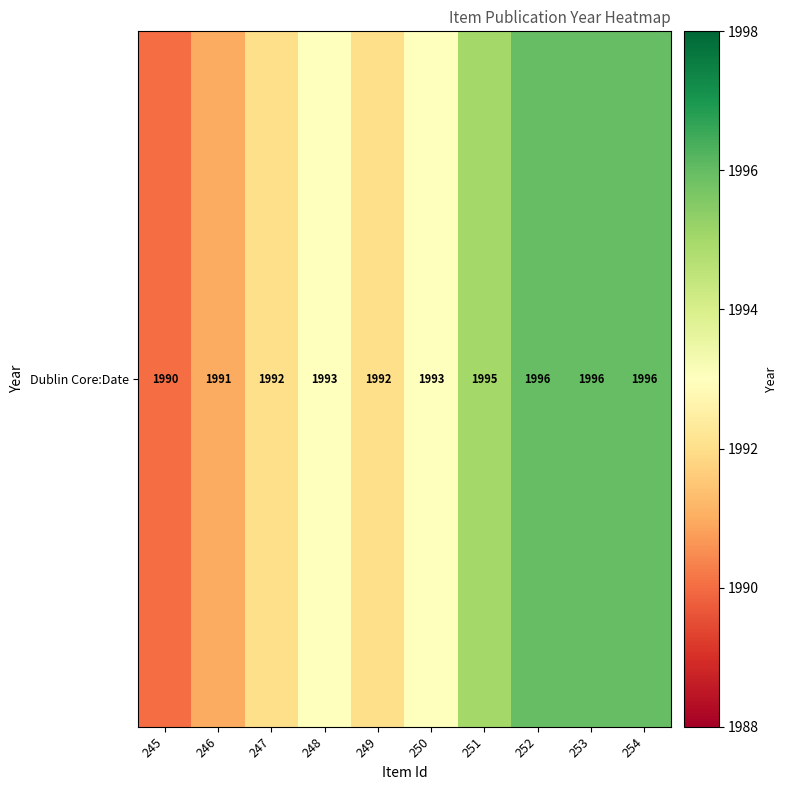

What is the difference between the second highest and minimum values?

6